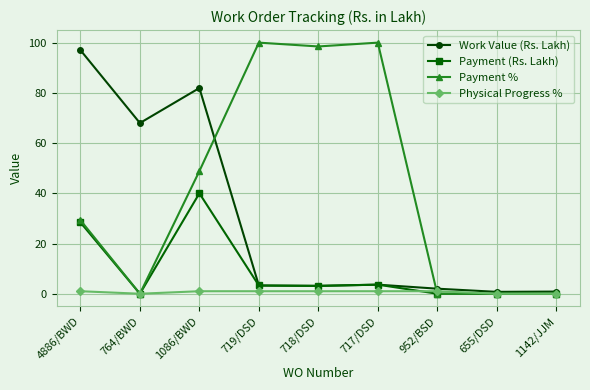

True or false: Payment (Rs. Lakh) has more than 0 interior local peaks.

True